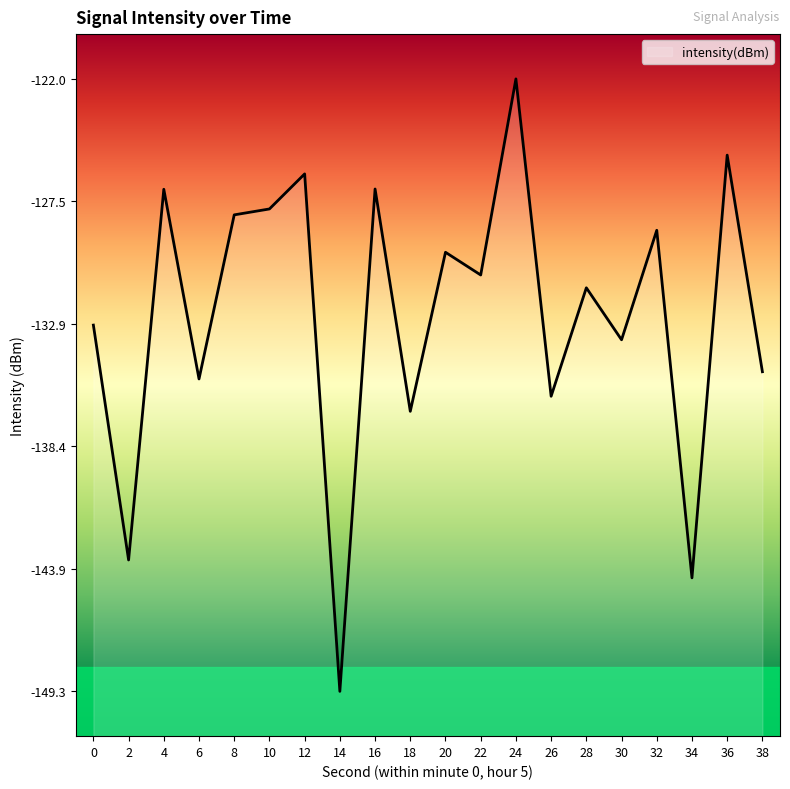

Reading left to right, list all the values displayed in this chart.

-133.0	-143.5	-126.9	-135.4	-128.1	-127.8	-126.2	-149.3	-126.9	-136.8	-129.7	-130.8	-122.0	-136.2	-131.3	-133.6	-128.8	-144.3	-125.4	-135.1